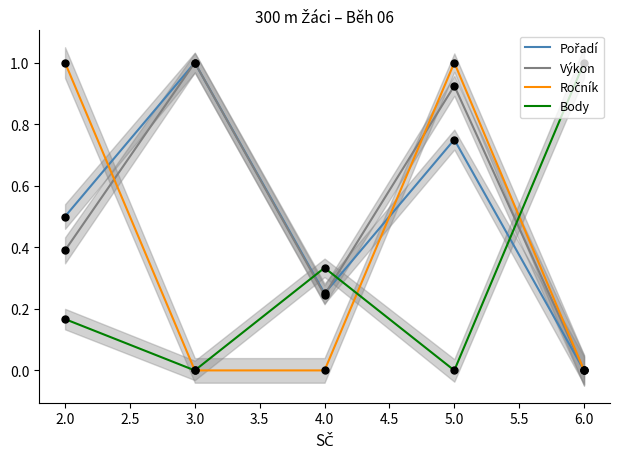

Which series contains the lowest Y value?

Pořadí